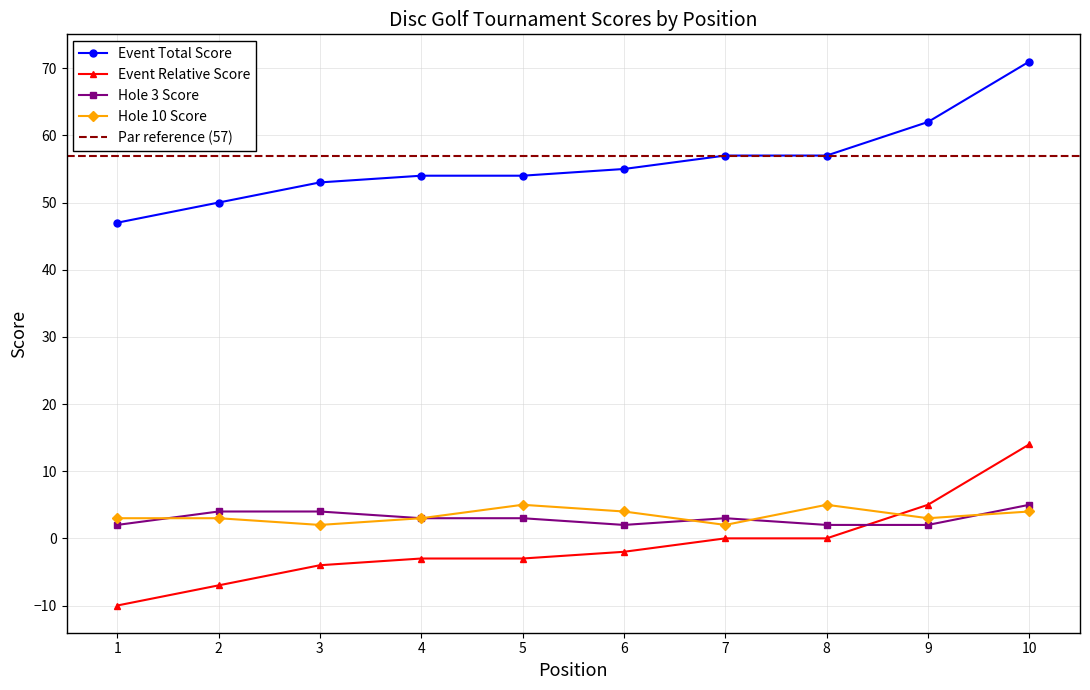

How many distinct data groups are displayed?

4